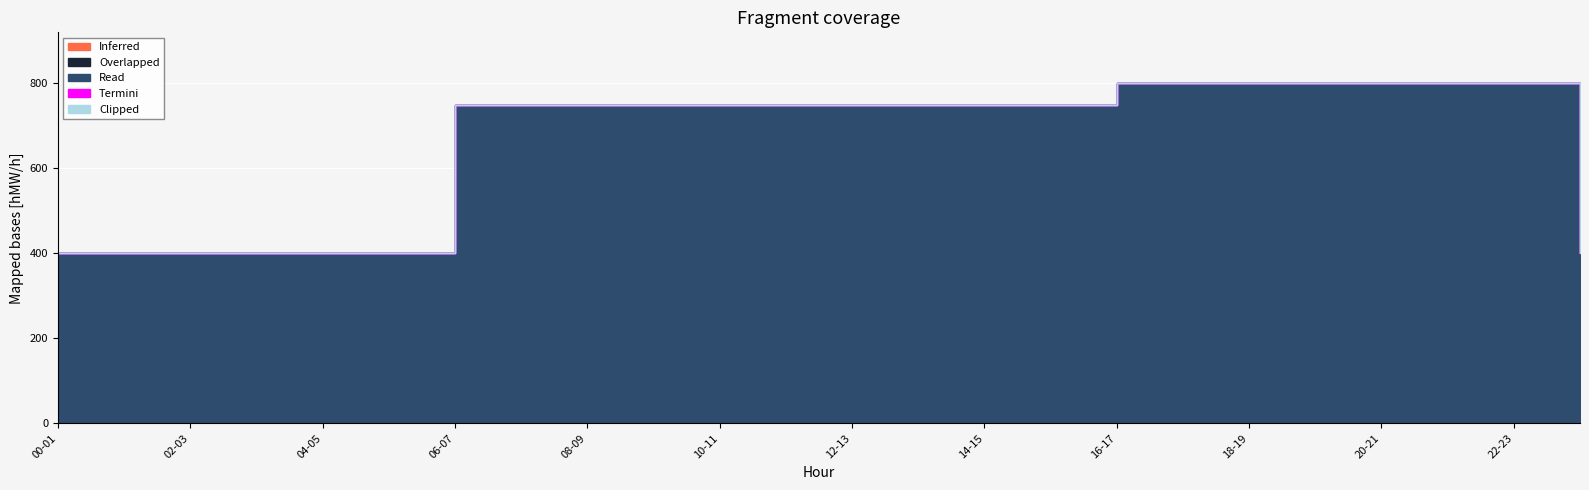

True or false: Overlapped has more than 0 points higher than both neighbors.

False